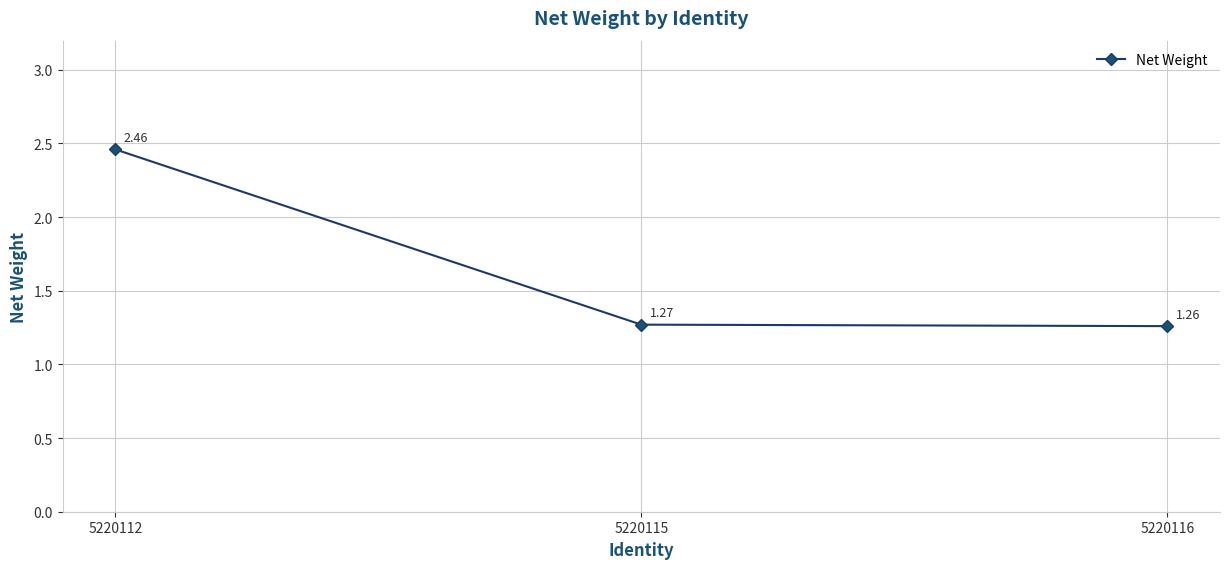

Approximately how many times larger is the value at 5220112 compared to 5220115?

1.9